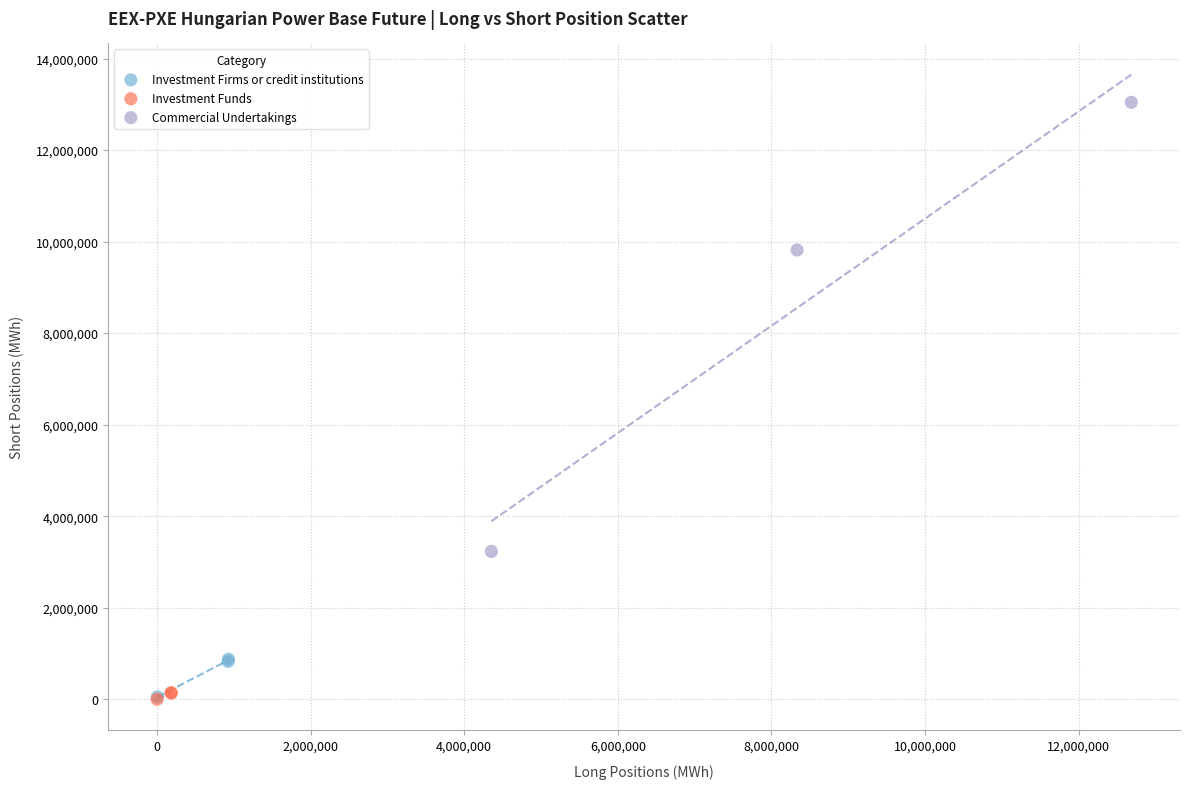

Which series reaches the maximum Y coordinate?

Commercial Undertakings